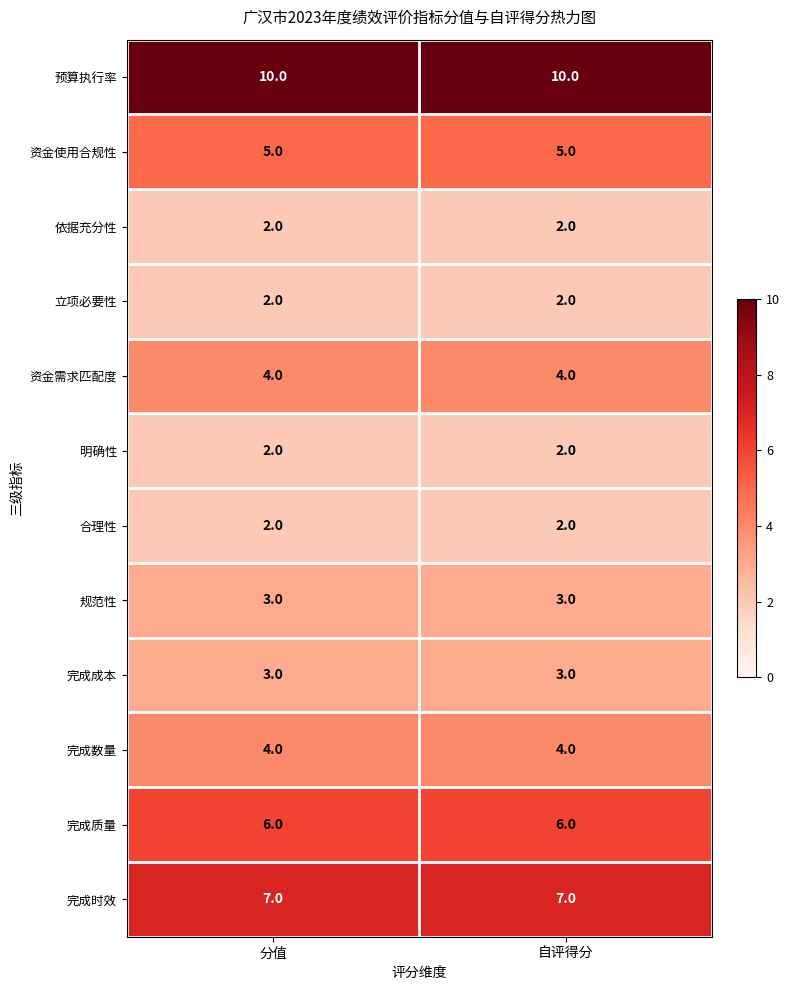

What is the spread (max minus min) of values at 自评得分?

8